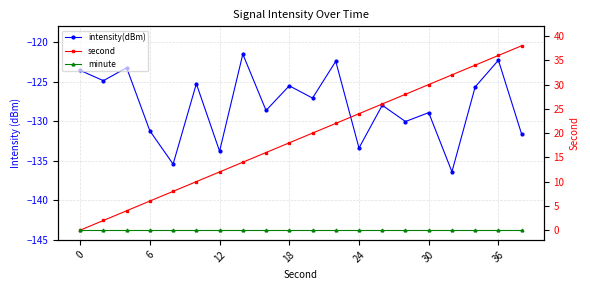

Is this an area chart (filled region under the line)?

No